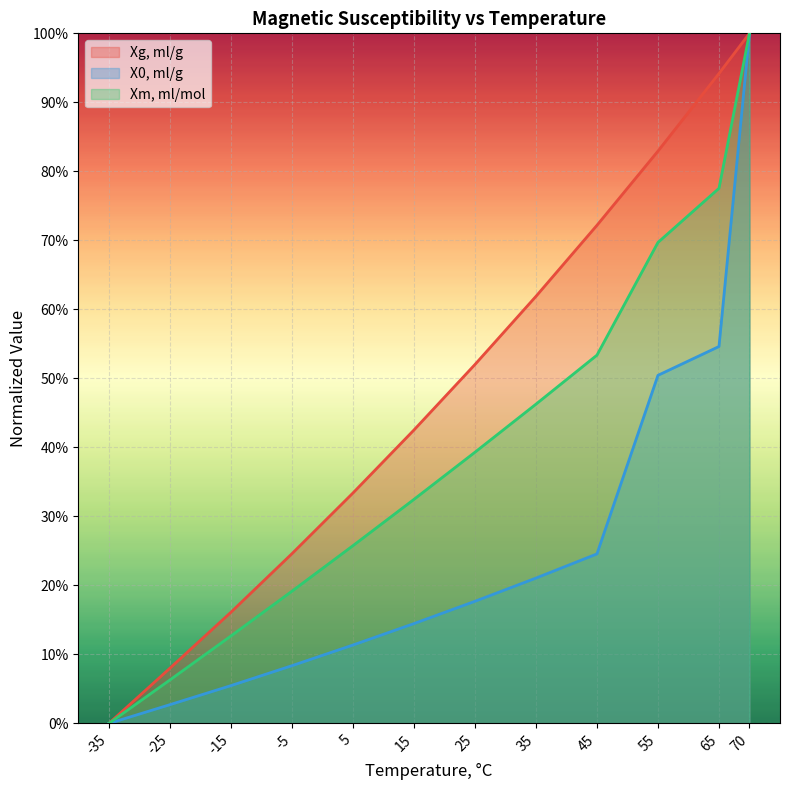

What is the total value across all series at 55.0?

2.0